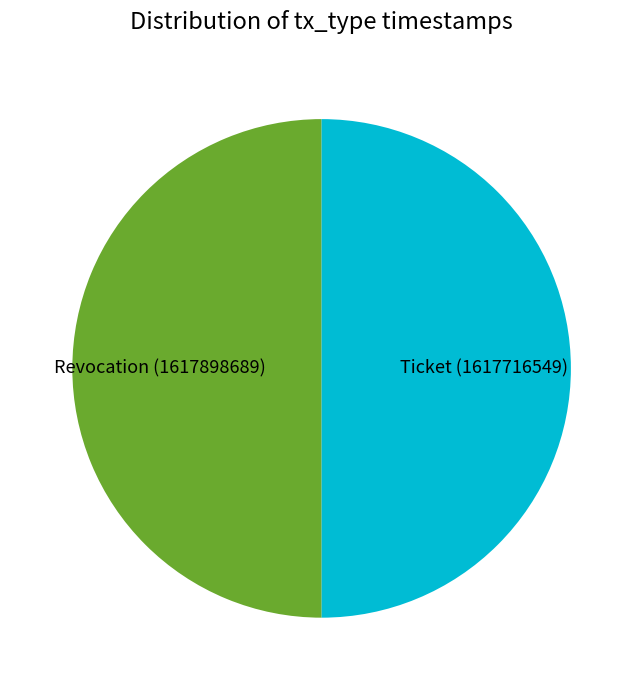

Is it true that Revocation (1617898689) is 44% of the pie?

False